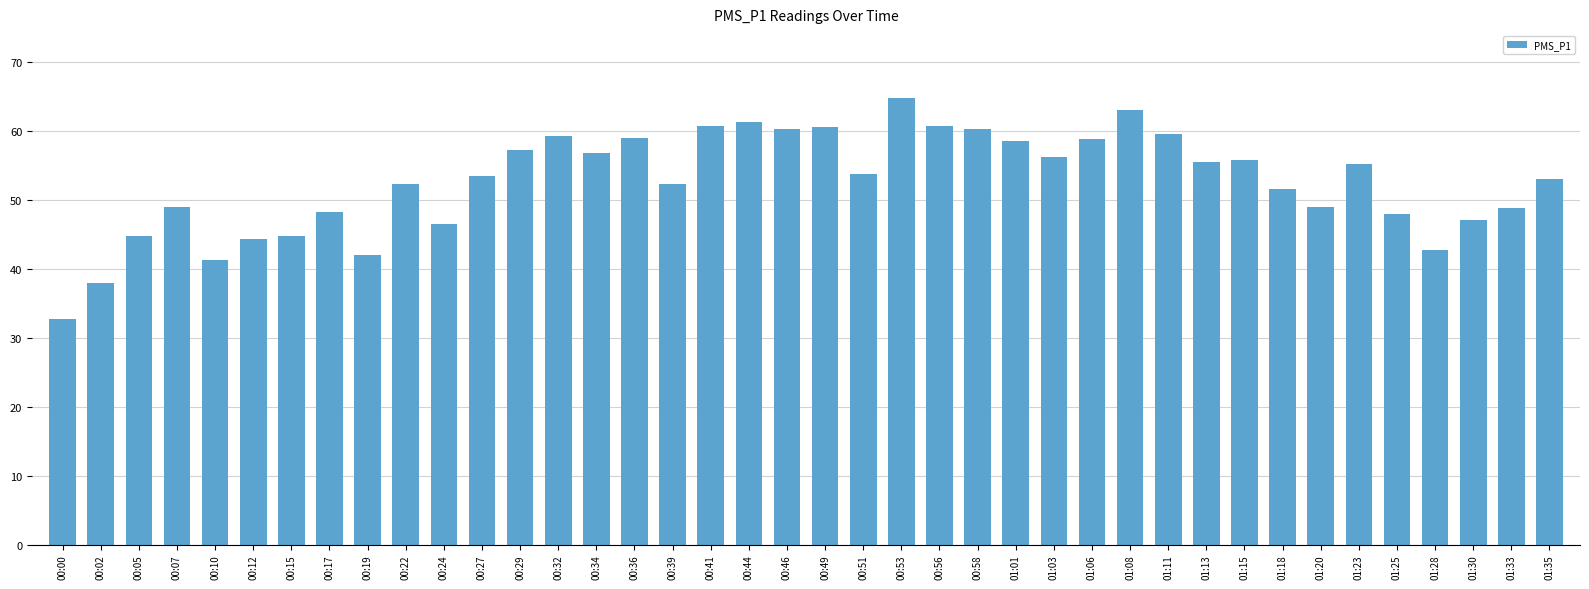

What is the label of the 1st bar from the left?

00:00